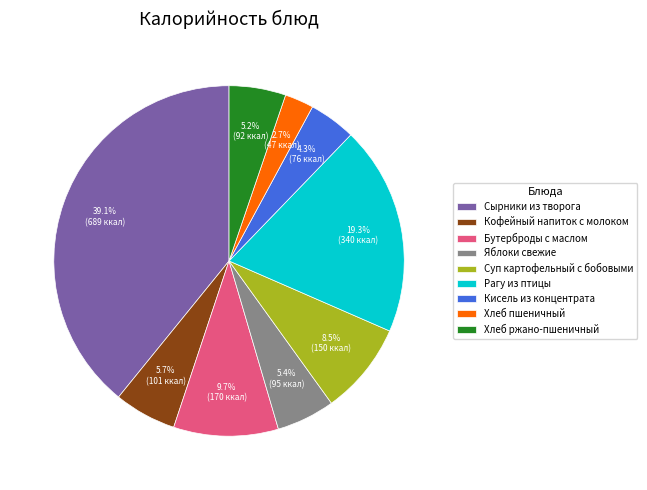

Is there a majority slice in this chart?

No